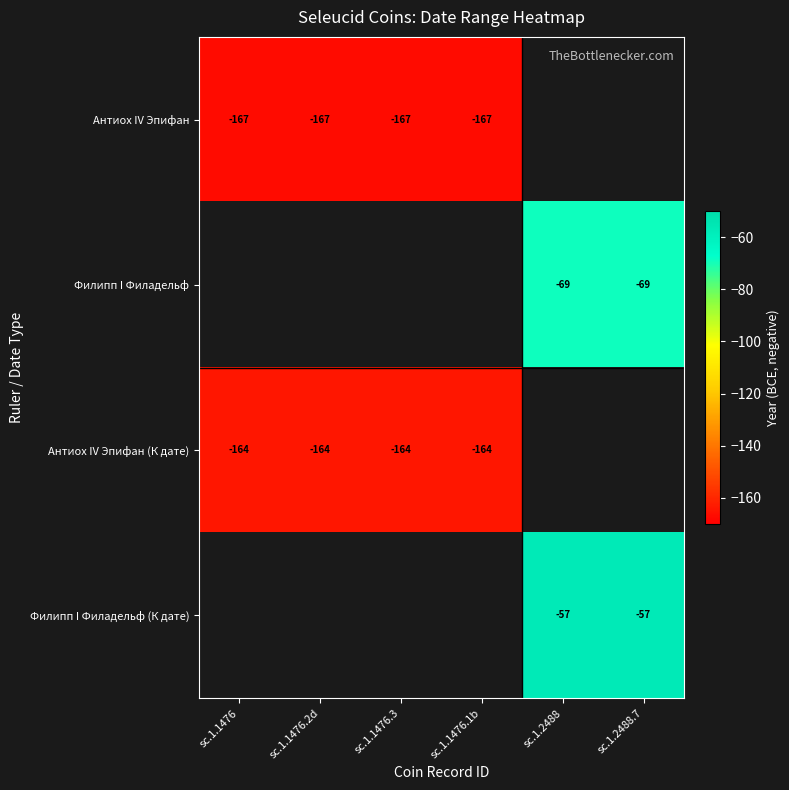

Is it true that Антиох IV Эпифан (К дате) equals -279 at sc.1.1476.3?

False